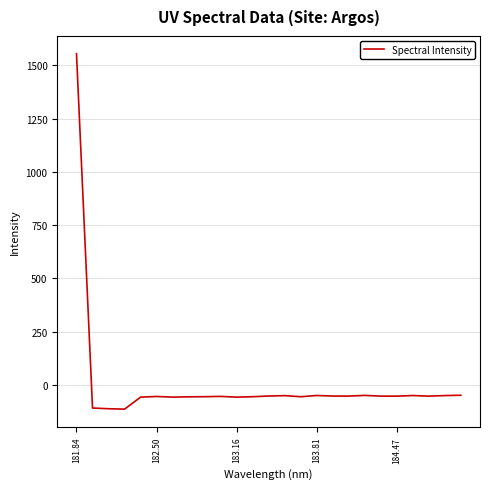

What is the greatest value displayed?

1554.1